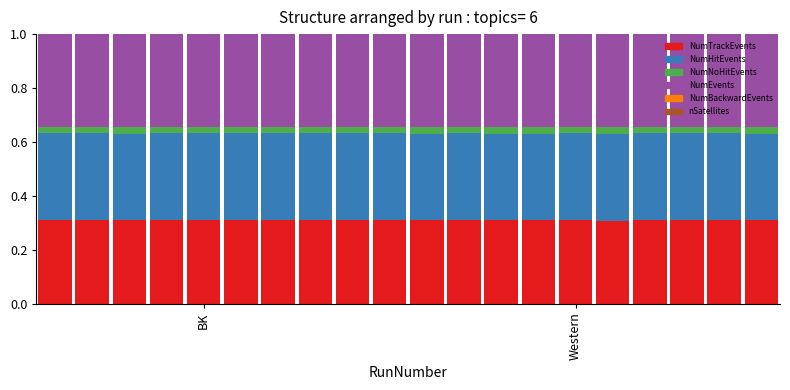

Rank the series by their maximum value, from lowest to highest.

NumBackwardEvents, nSatellites, NumNoHitEvents, NumTrackEvents, NumHitEvents, NumEvents